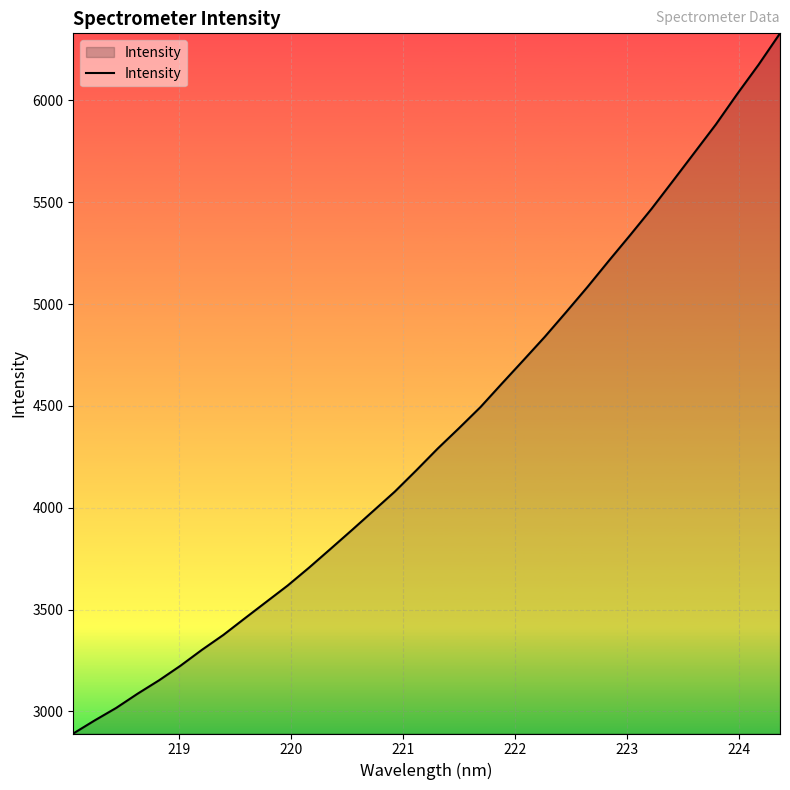

What is the maximum value shown in the chart?

6329.8